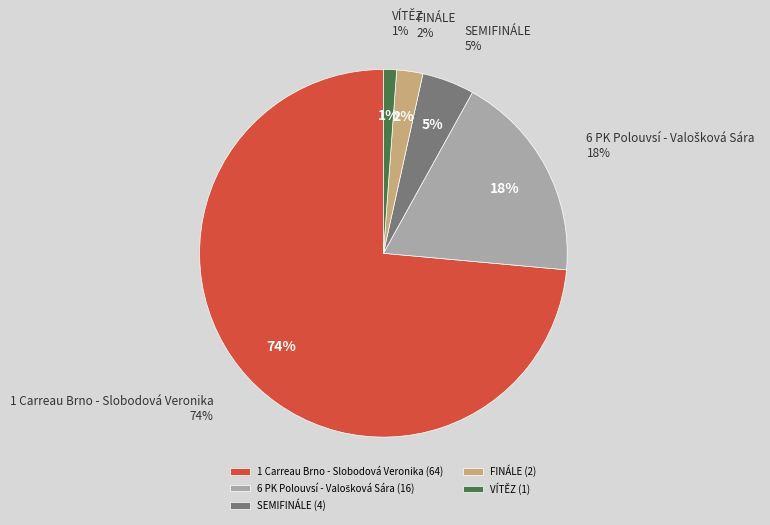

What is the smallest slice in the pie chart?

VÍTĚZ